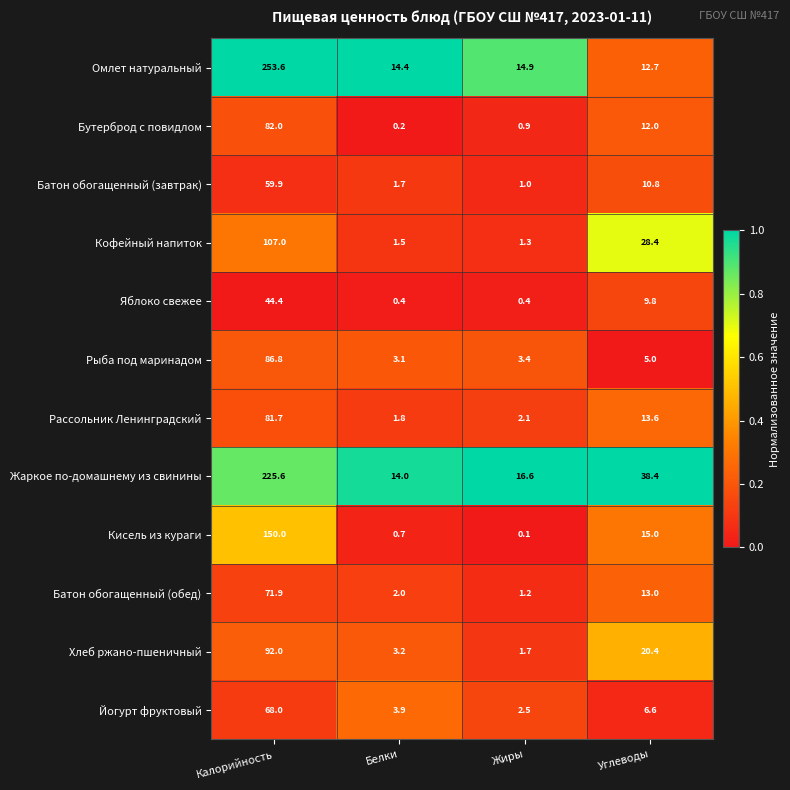

What is the sum of all Кофейный напиток values?

138.2